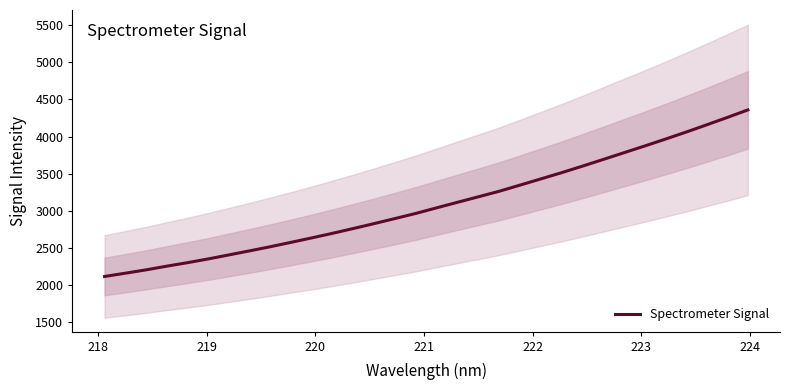

What is the maximum value for Spectrometer Signal?

4358.9